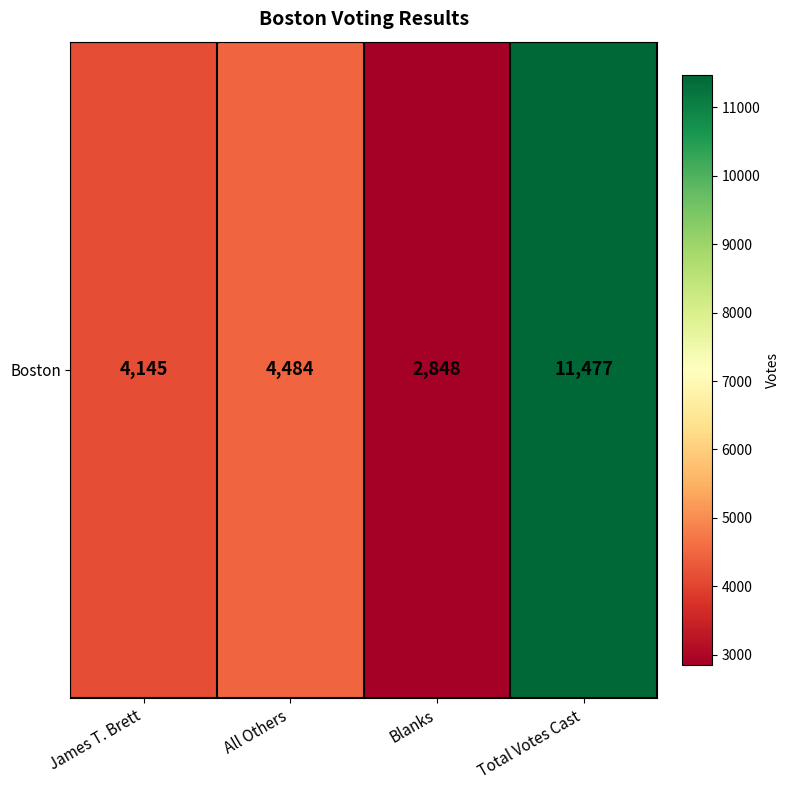

What is the minimum value shown in the chart?

2848